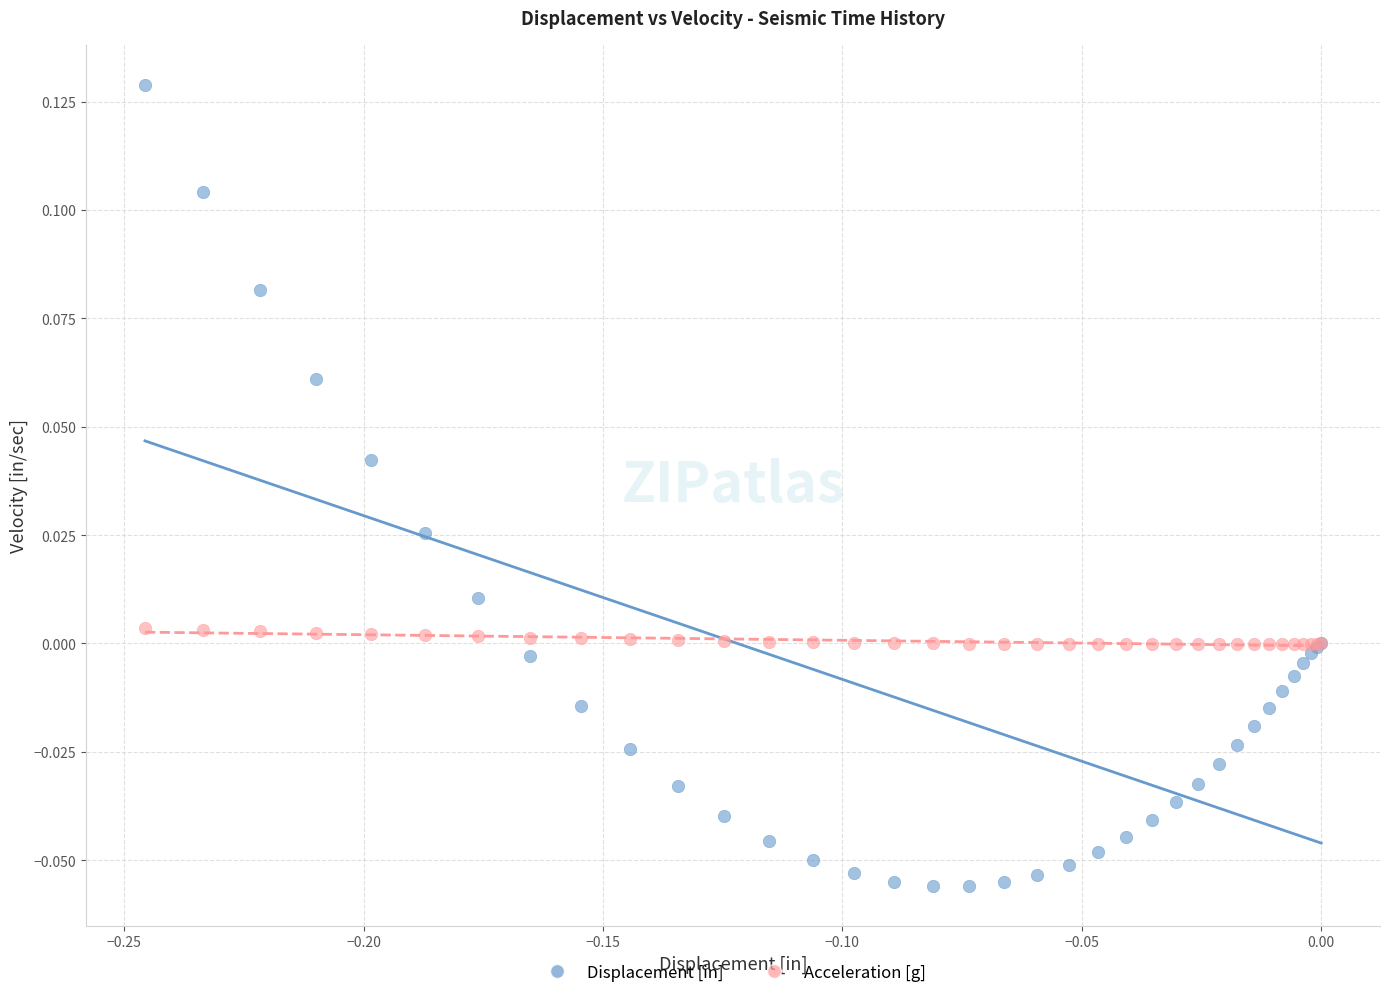

Which series reaches the minimum Y coordinate?

Displacement [in]